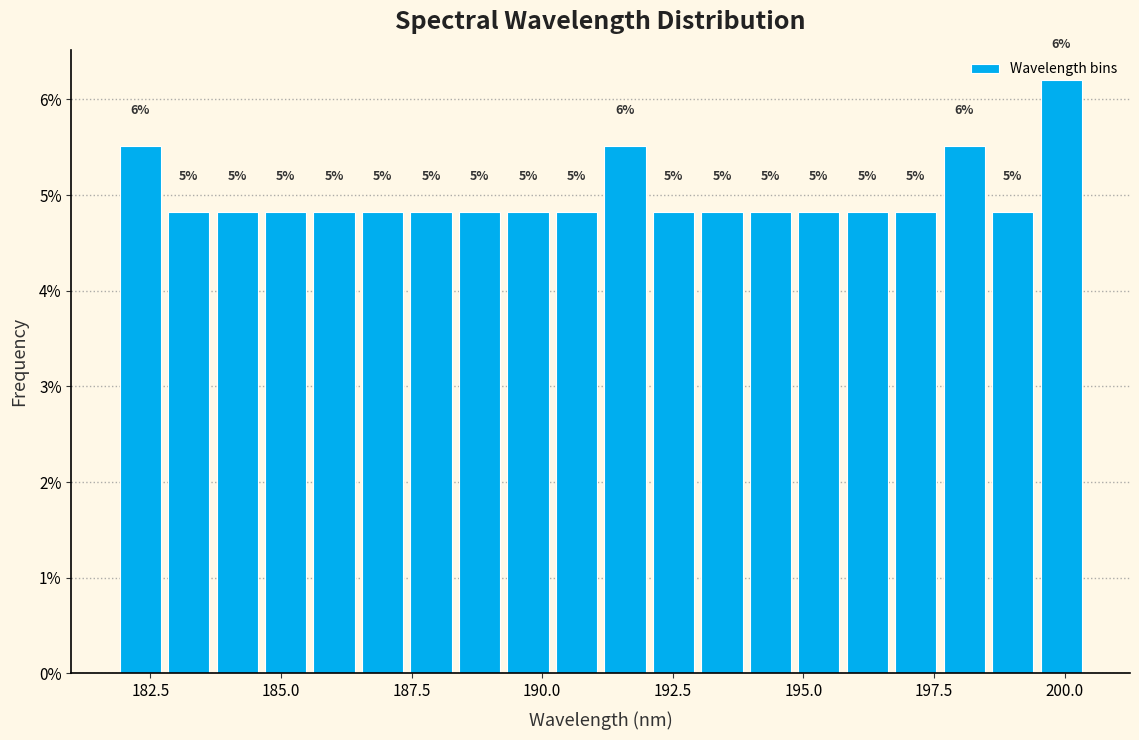

Around what value on the x-axis is the tallest bar? Give the approximate position of its centre, as read against the axis.

200.0